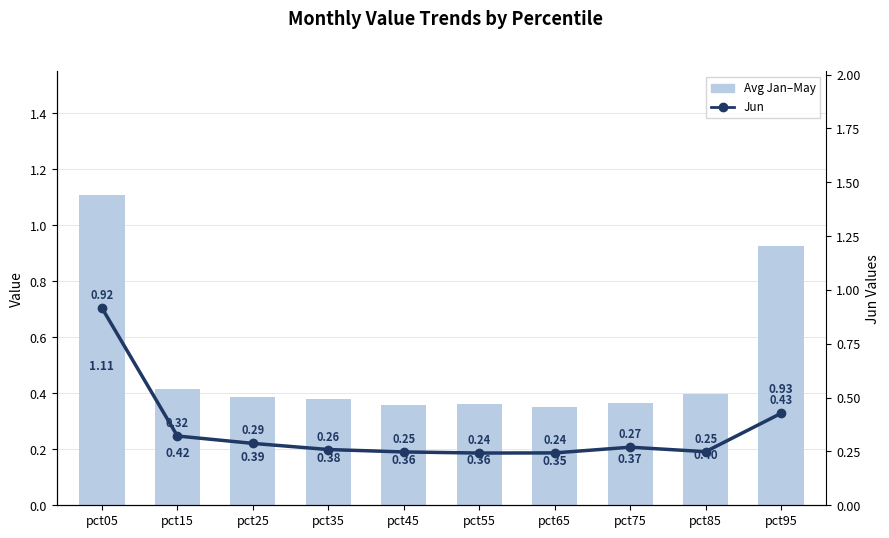

Is the value of Avg Jan–May at pct75 greater than the value of Jun at pct25?

Yes